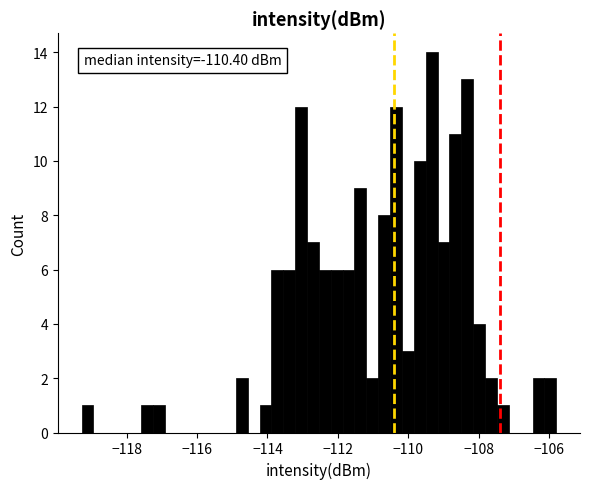

Read against the x-axis, roughly where is the centre of the tallest bar?

-109.4